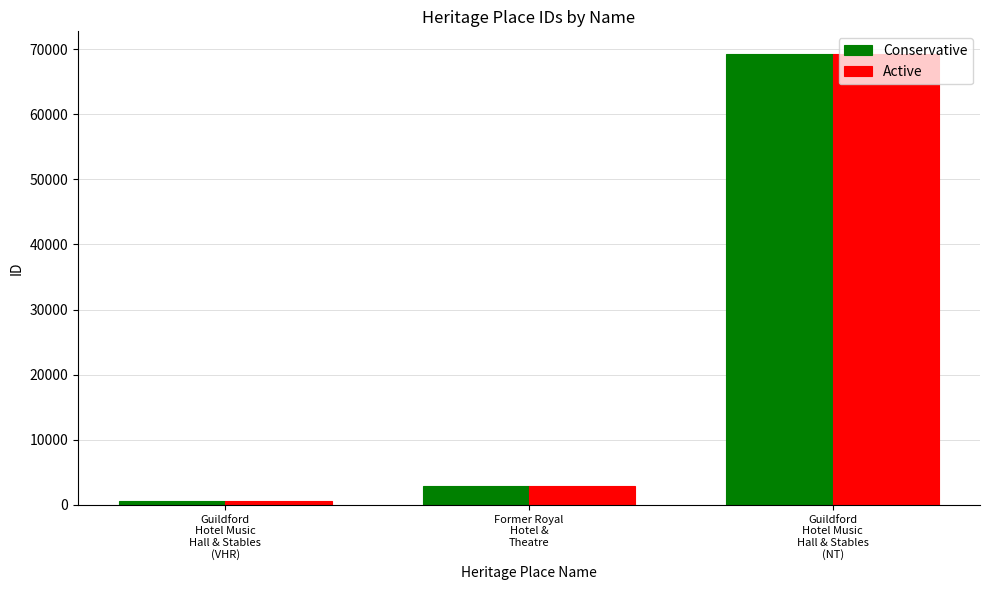

How many categories are shown in the chart?

3